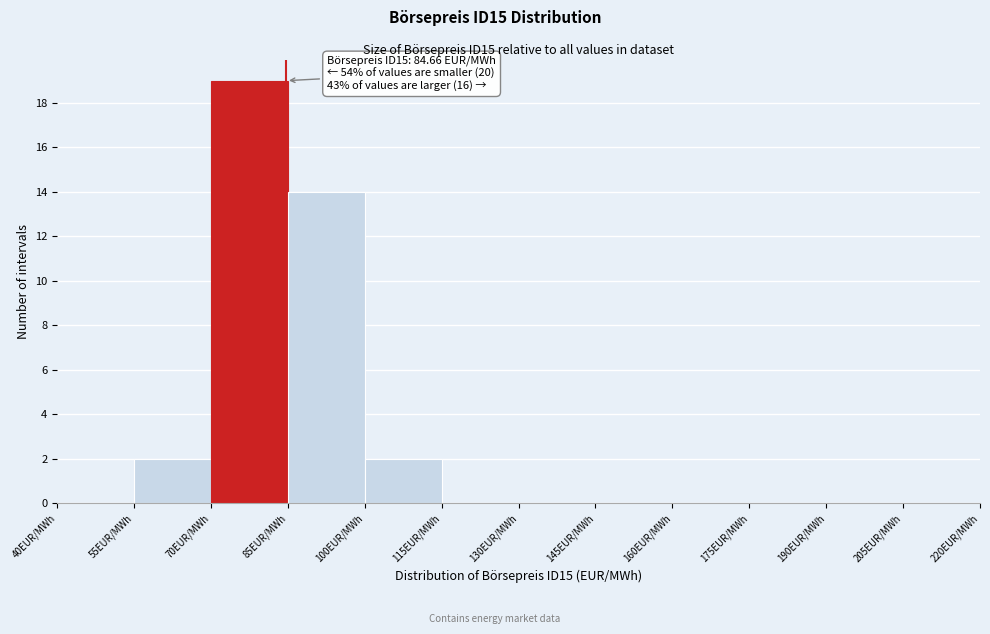

Over which range of the x-axis is the bar tallest?

70 to 85